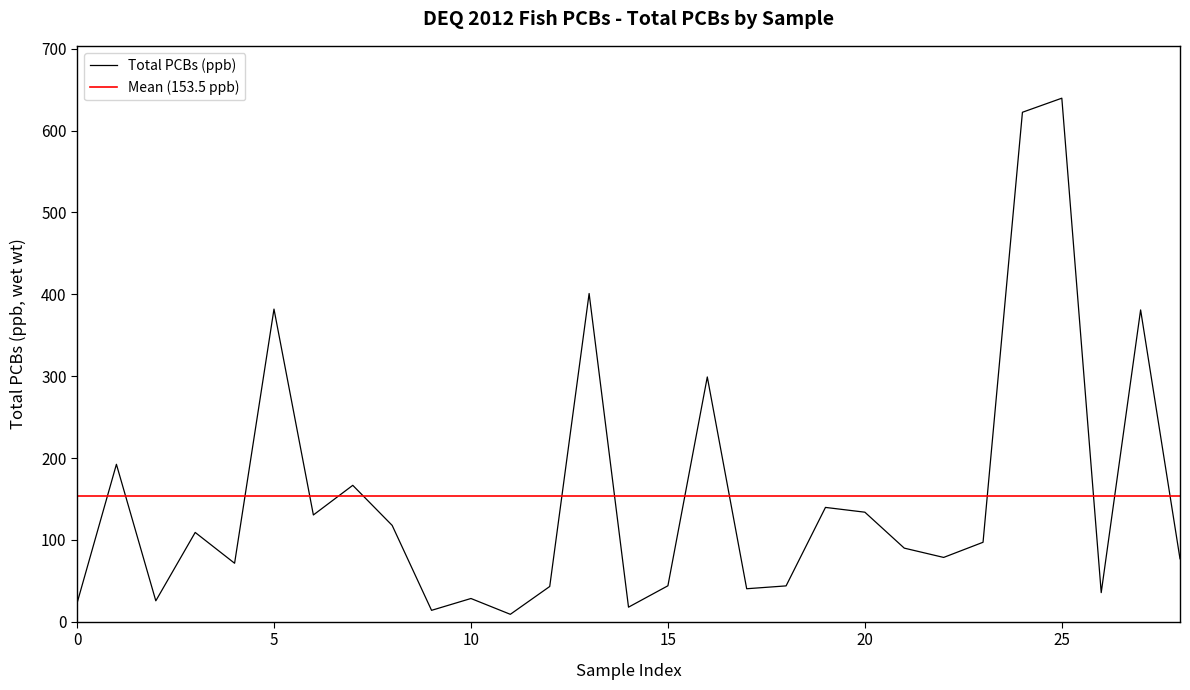

Is this an area chart (filled region under the line)?

No